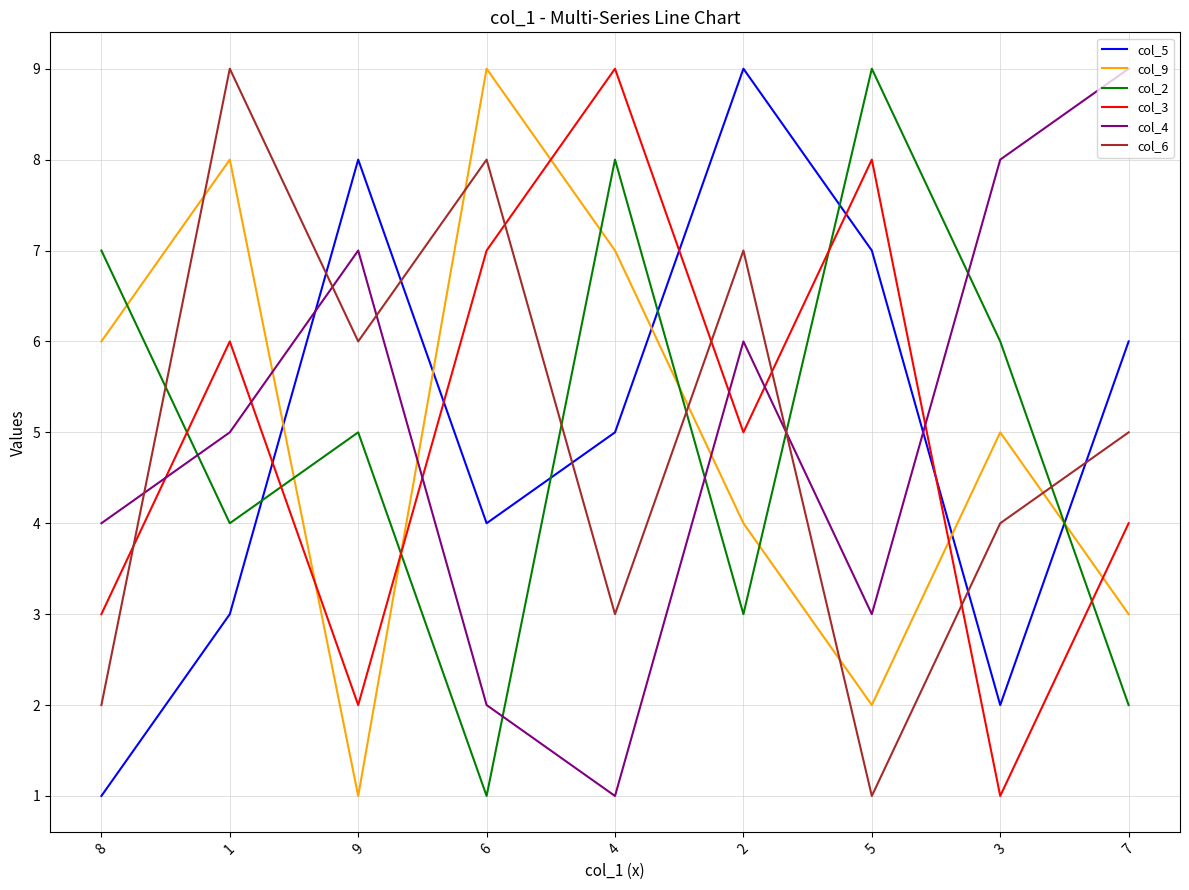

Rank the categories by col_9 value from lowest to highest.

9, 5, 7, 2, 3, 8, 4, 1, 6